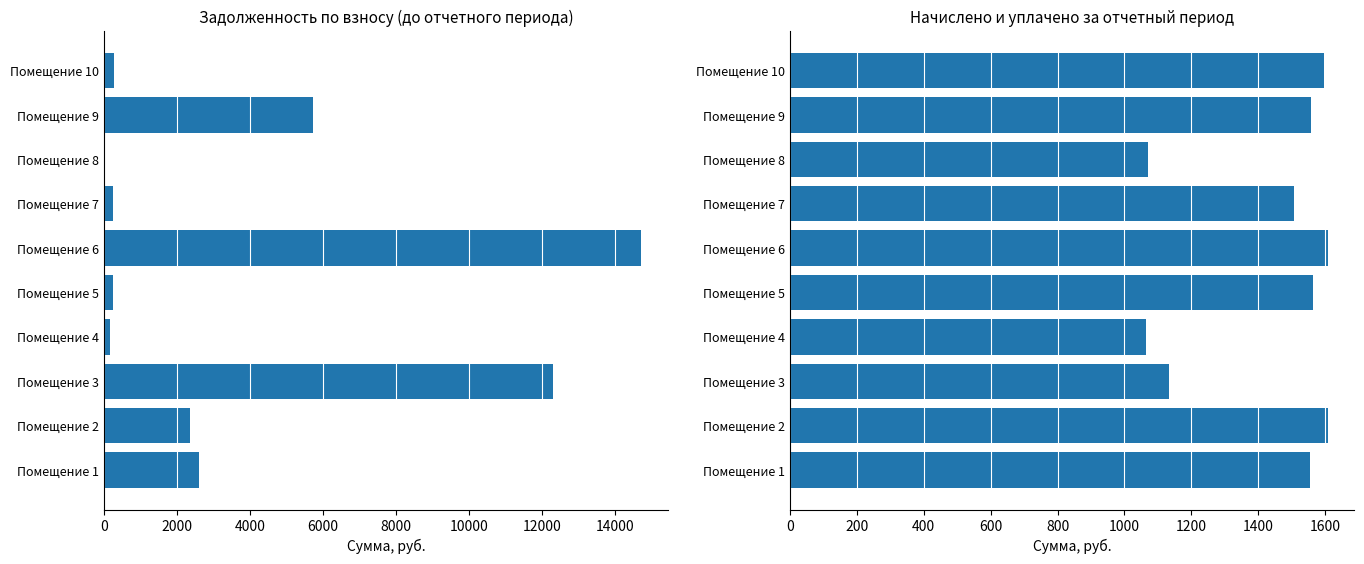

Rank the series by their average value, from lowest to highest.

начислено, задолженность (до)